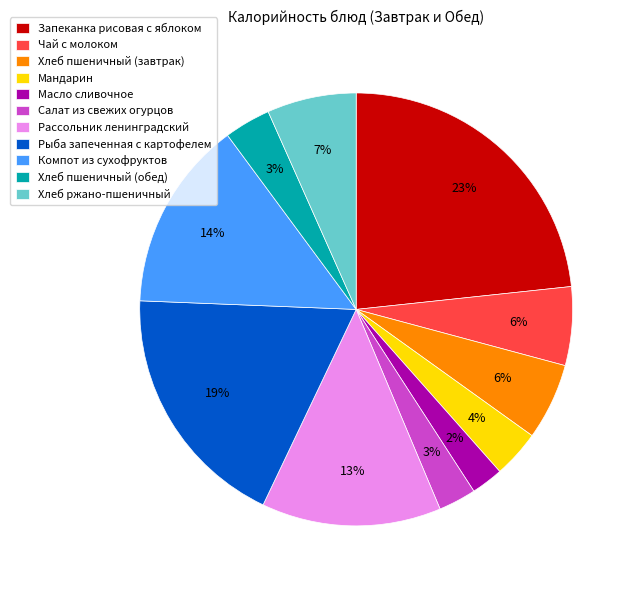

Between Запеканка рисовая с яблоком and Компот из сухофруктов, which is larger?

Запеканка рисовая с яблоком